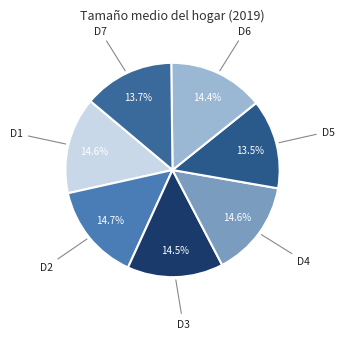

Which slice is the smallest?

Elx distrito 5